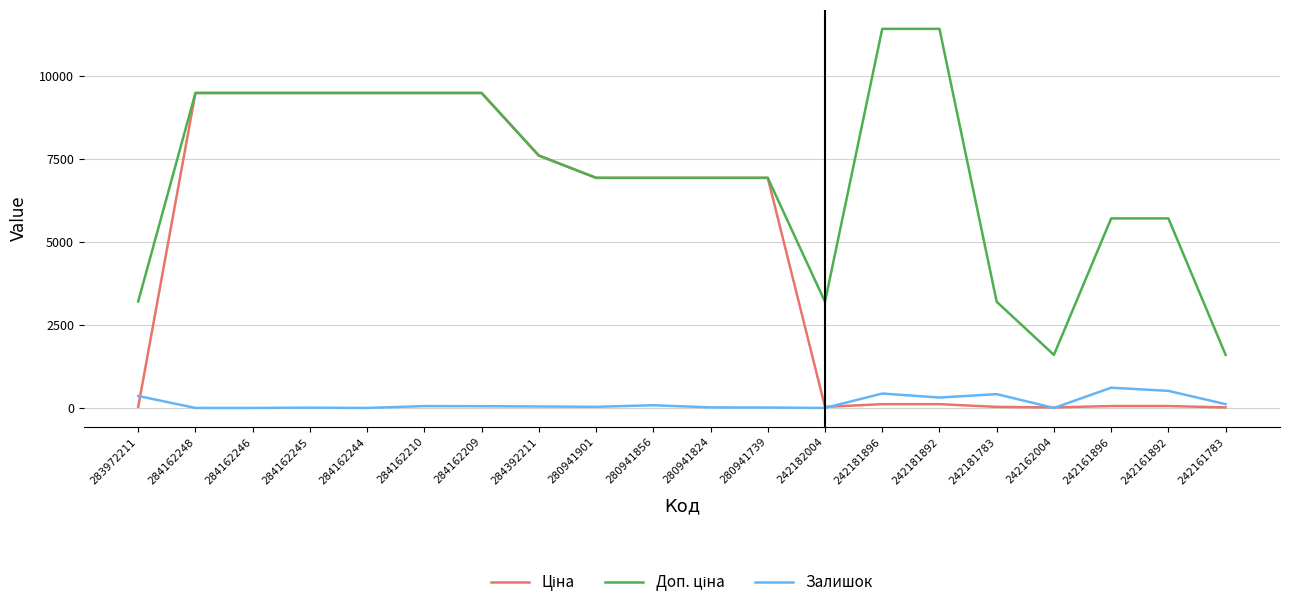

At how many categories does at least one series exceed 4063?

15